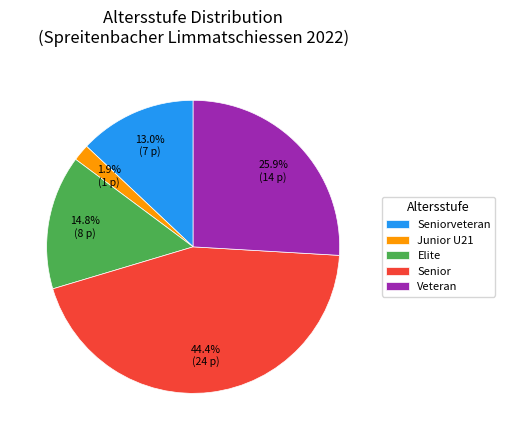

Which slice is the smallest?

Junior U21